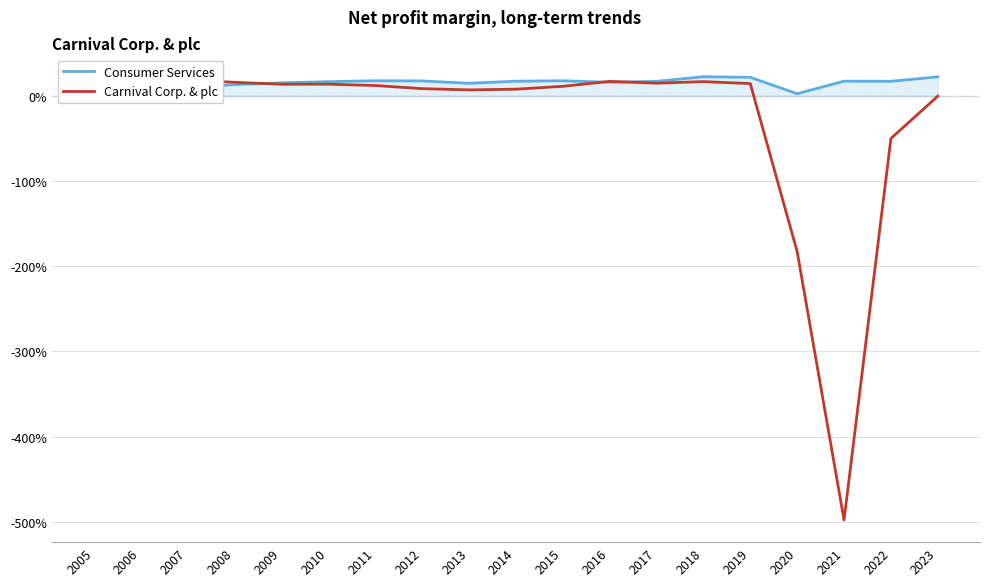

At how many categories does at least one series exceed -1?

19